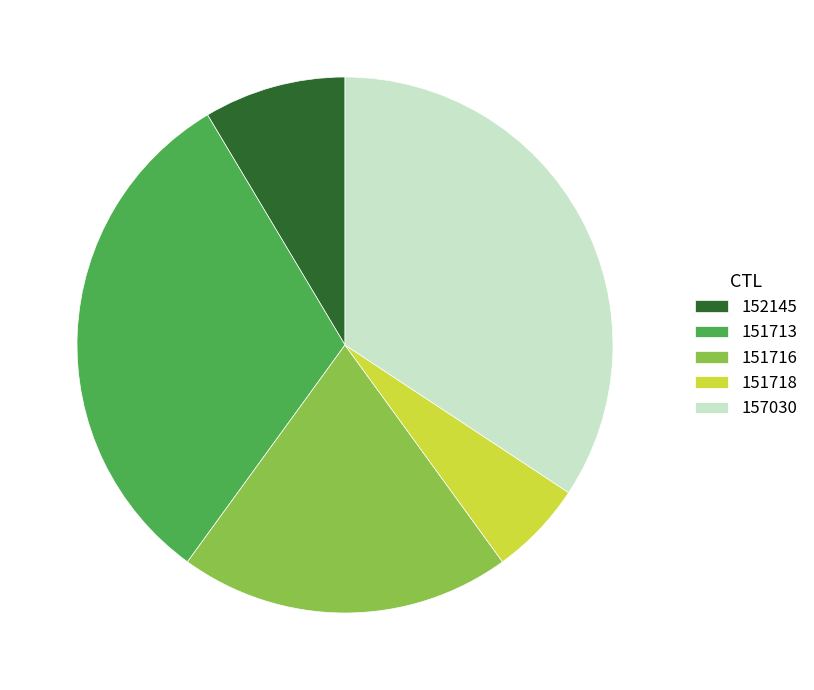

Is the sum of 151713 and 151718 greater than half?

No